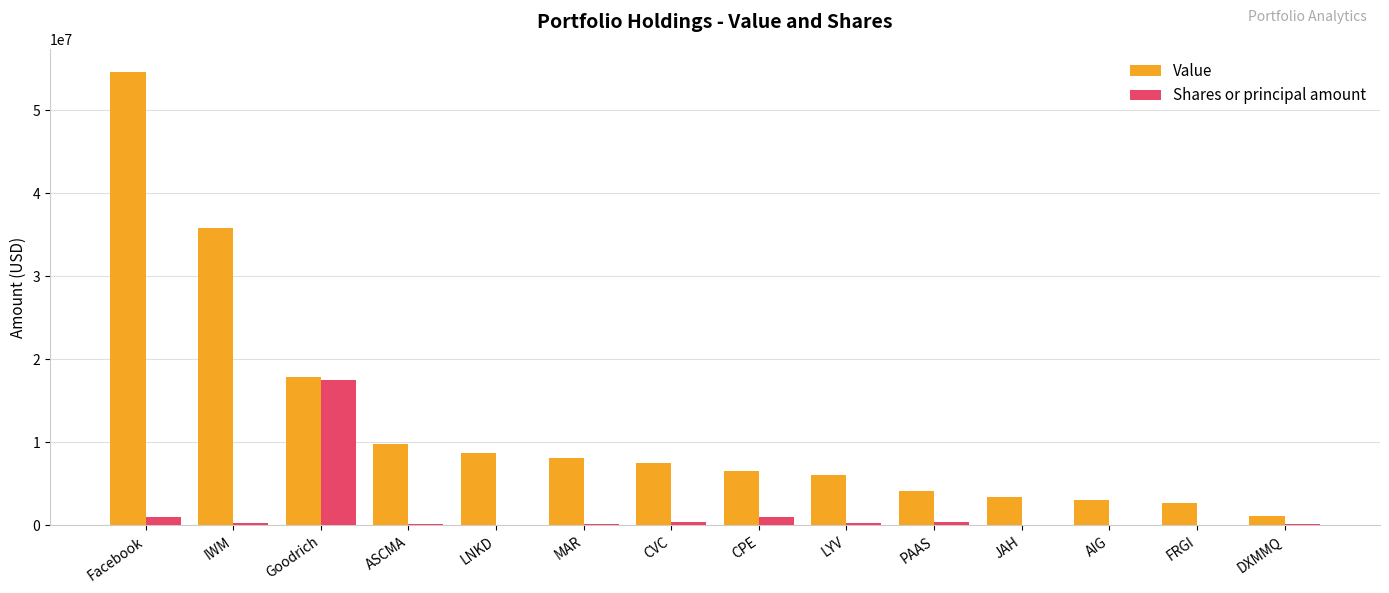

Is the value of Shares or principal amount at DXMMQ greater than the value of Value at DXMMQ?

No